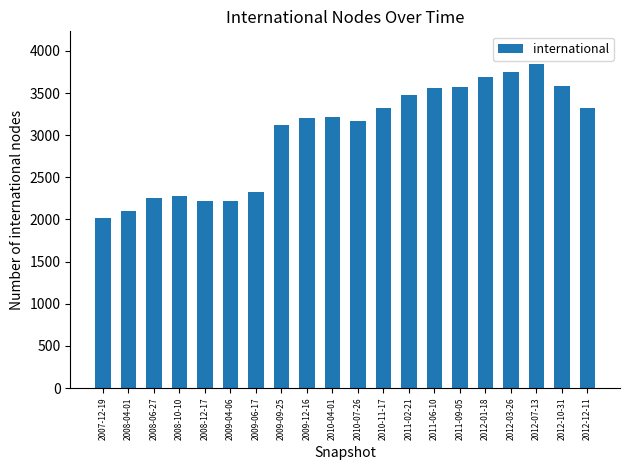

Between 2009-04-06 and 2012-07-13, which is larger?

2012-07-13